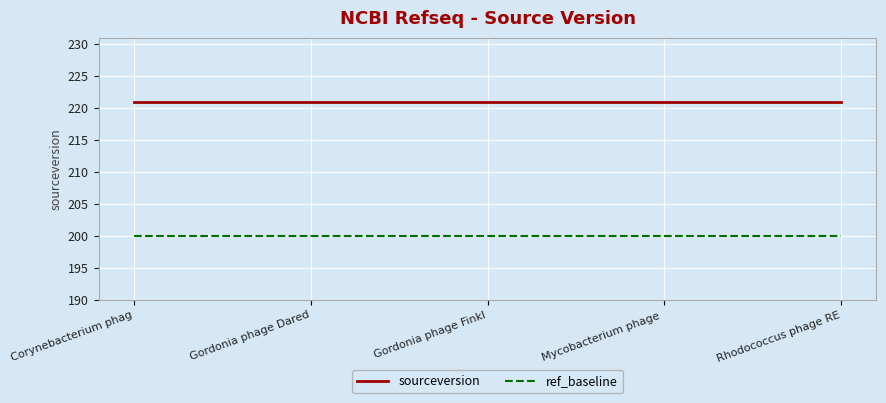

What is the approximate value of sourceversion at Corynebacterium phag?

221